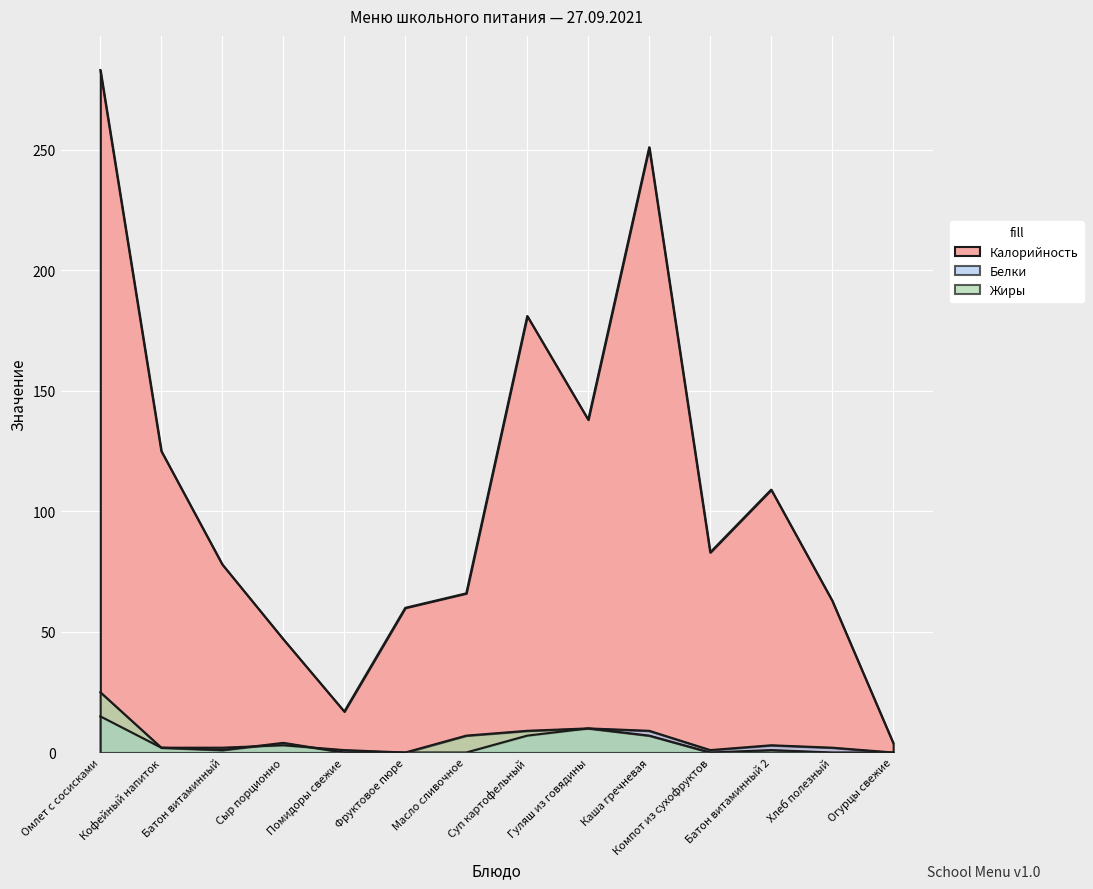

True or false: Калорийность has more than 1 interior local peaks.

True